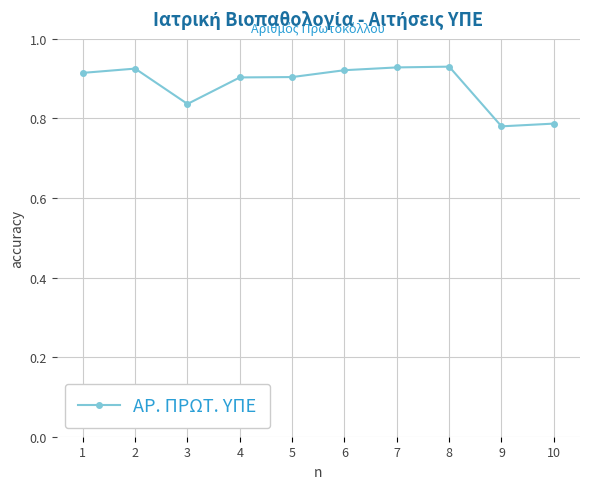

True or false: the data shows 1.3 at 8.

False